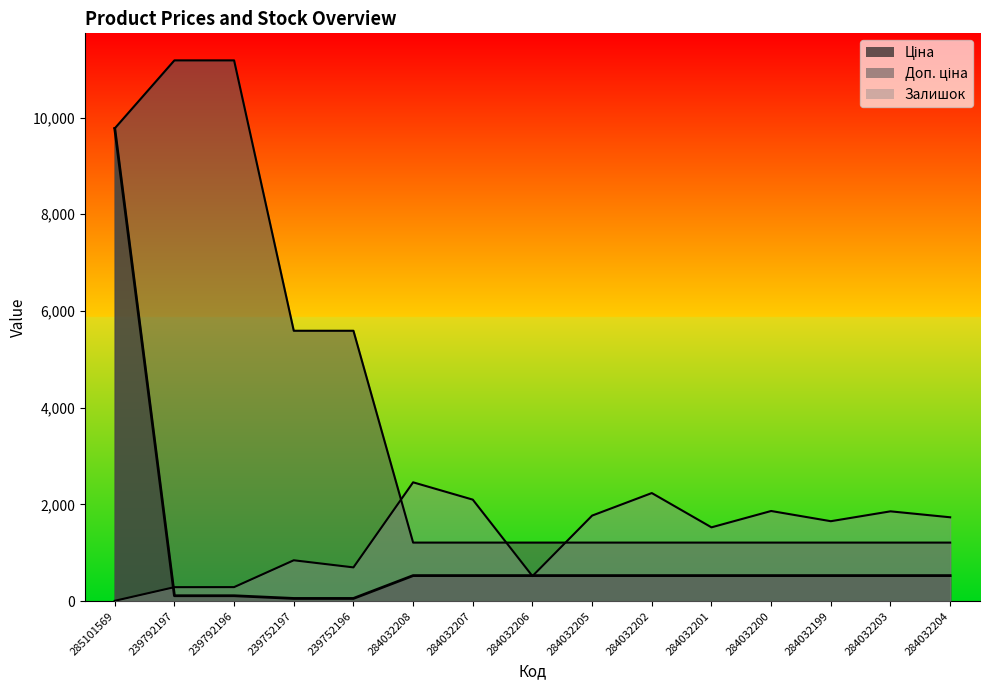

True or false: Доп. ціна has a value of 1210.7 at 284032208.

True